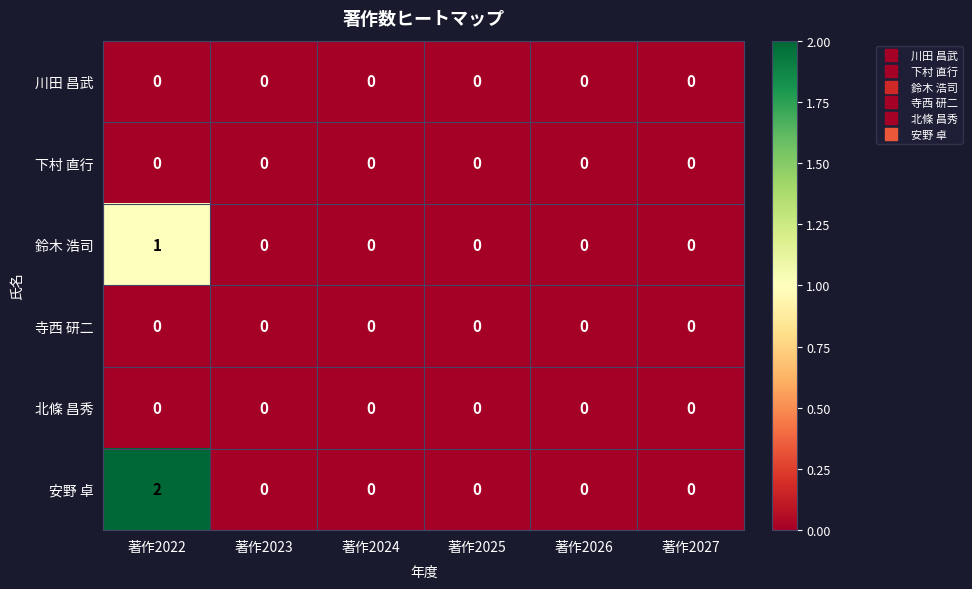

At how many categories does at least one series exceed 1?

1